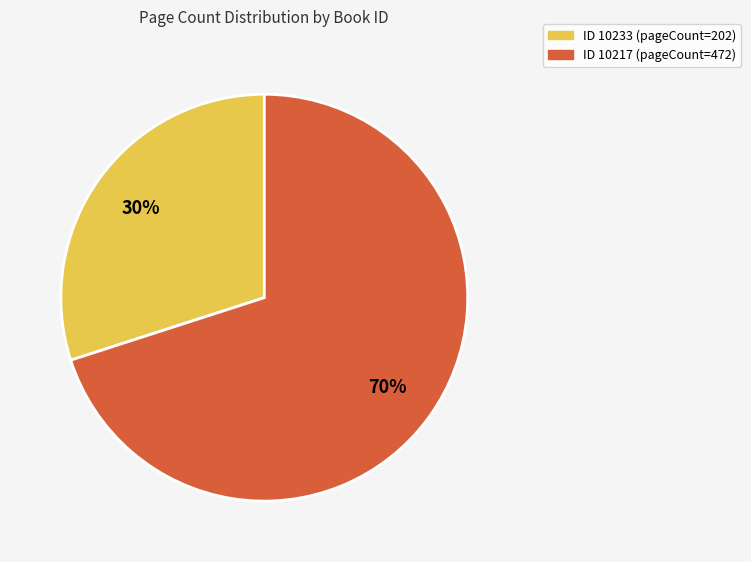

Is there any slice that represents more than half of the pie?

Yes